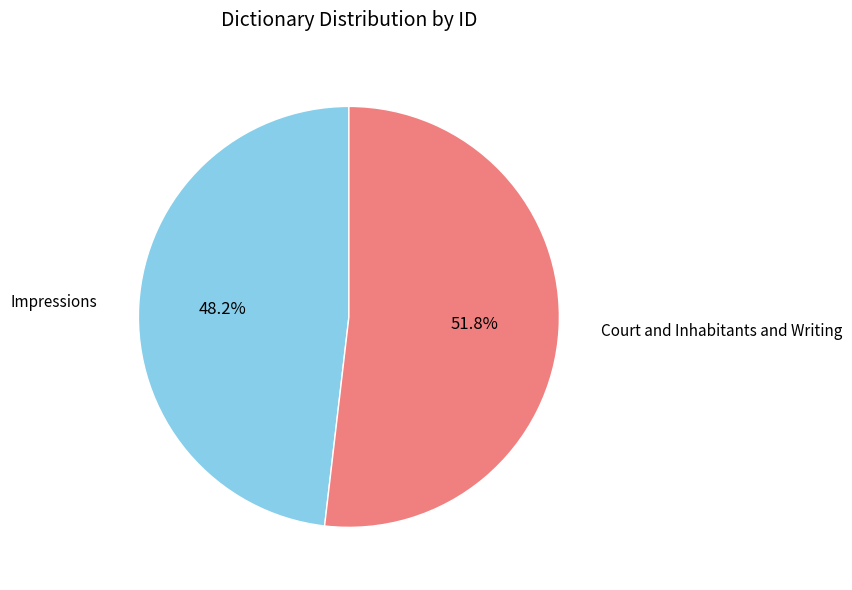

To the nearest percent, what percentage of the pie is Impressions?

48%